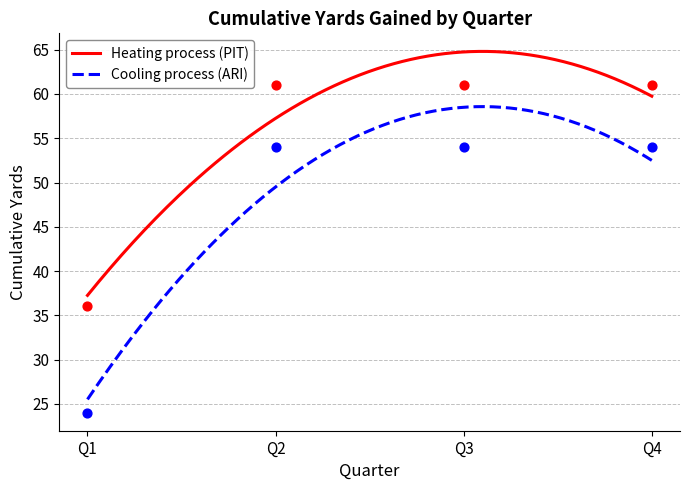

True or false: Heating process (PIT) and Cooling process (ARI) intersect in this chart.

False